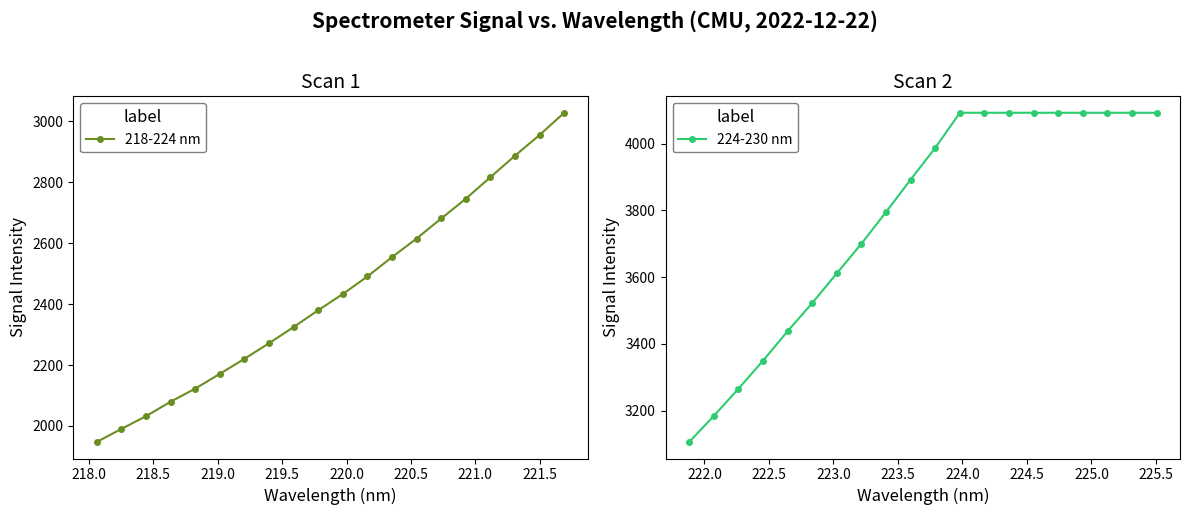

True or false: 218-224 nm has more than 1 points higher than both neighbors.

False